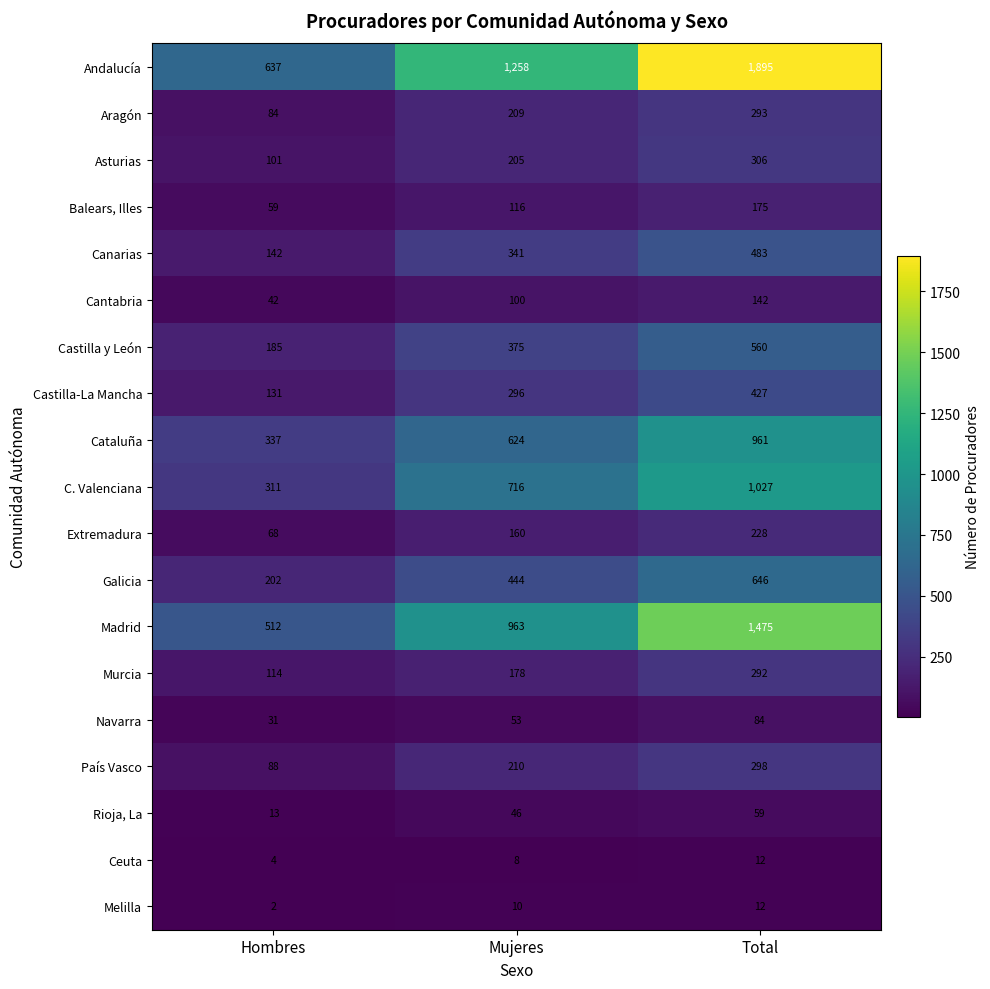

The Melilla series shows 20 at Total. True or false?

False